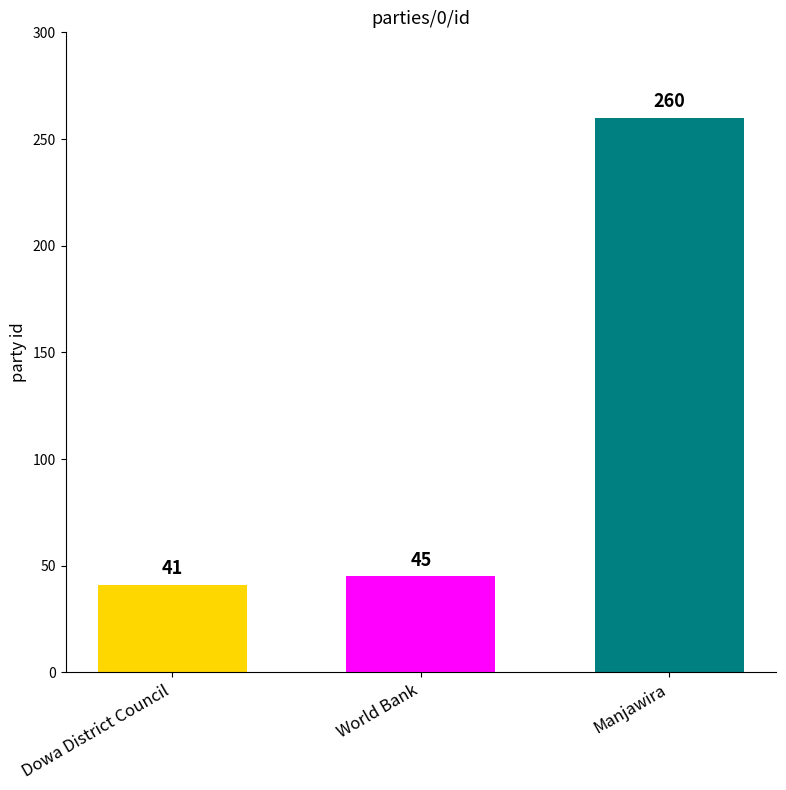

How many data points are less than 45?

1